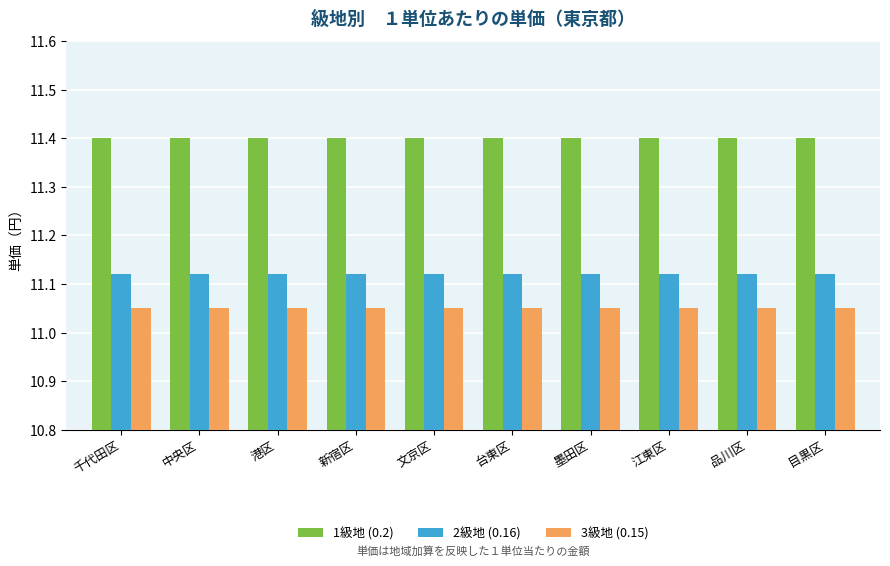

What is the maximum value for 1級地 (0.2)?

11.4